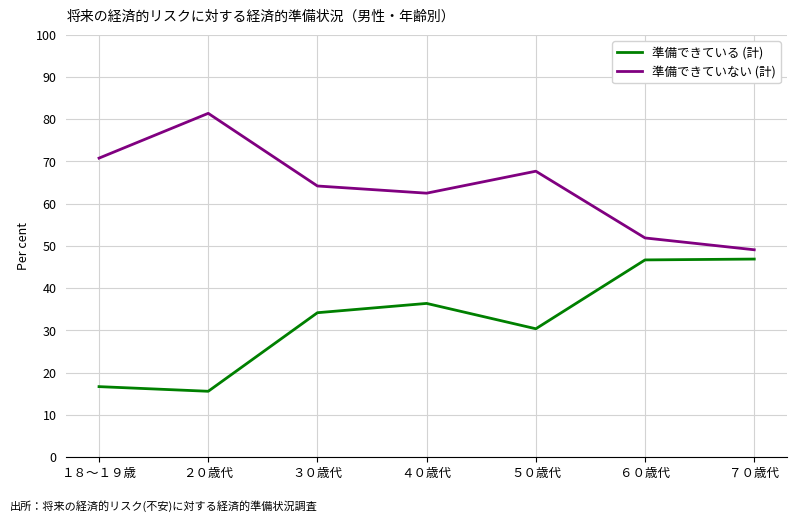

At ６０歳代, list the series in order from smallest to largest.

準備できている (計), 準備できていない (計)